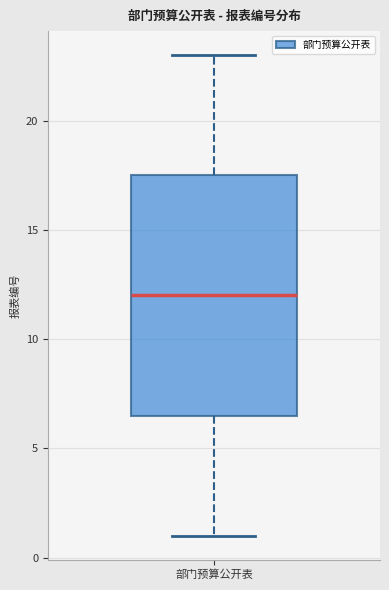

Read this box plot against the y-axis: the position of the median line, the range covered by the box, and the ends of both whiskers. The values are not printed on the chart, so give them approximately, as read against the axis.

median 12.0, box 6.5 to 17.5, whiskers 1.0 to 23.0